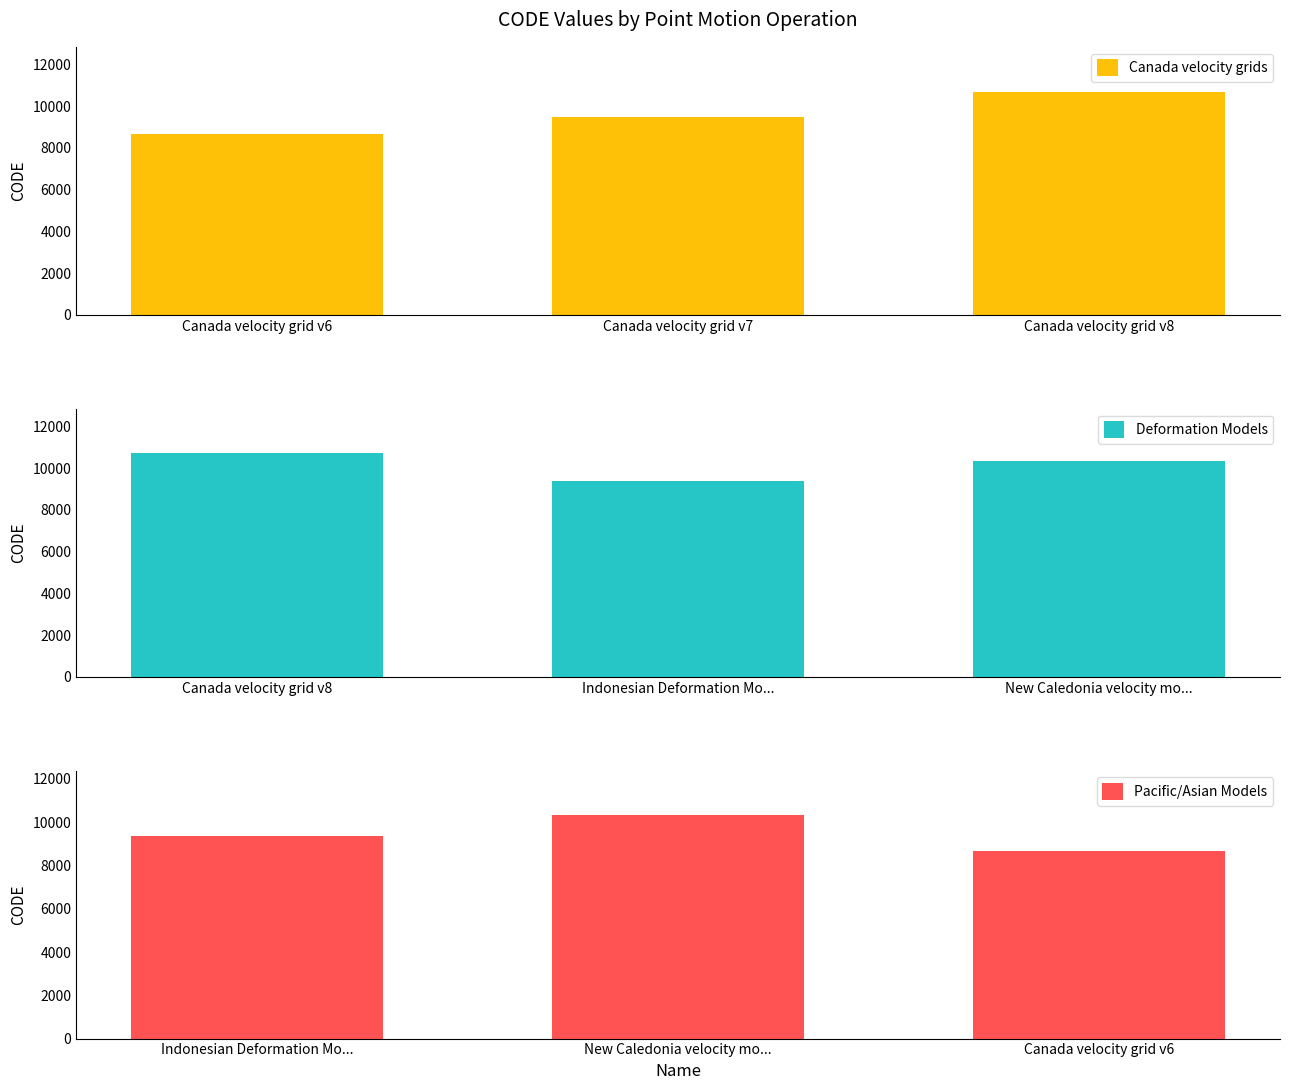

The Deformation Models series shows 10707 at Canada velocity grid v8. True or false?

True